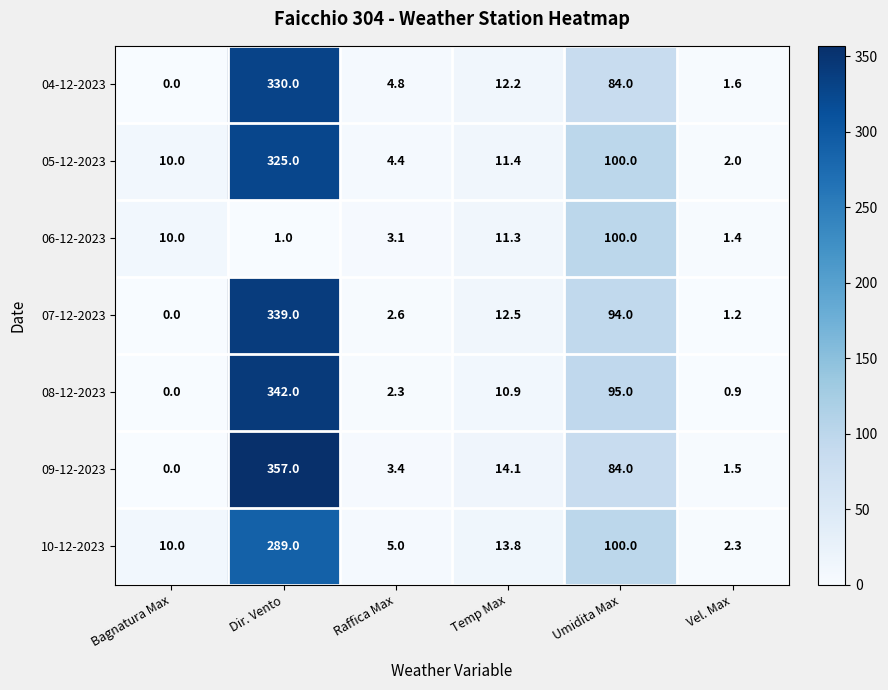

Which label corresponds to the smallest value in the chart?

Bagnatura Max